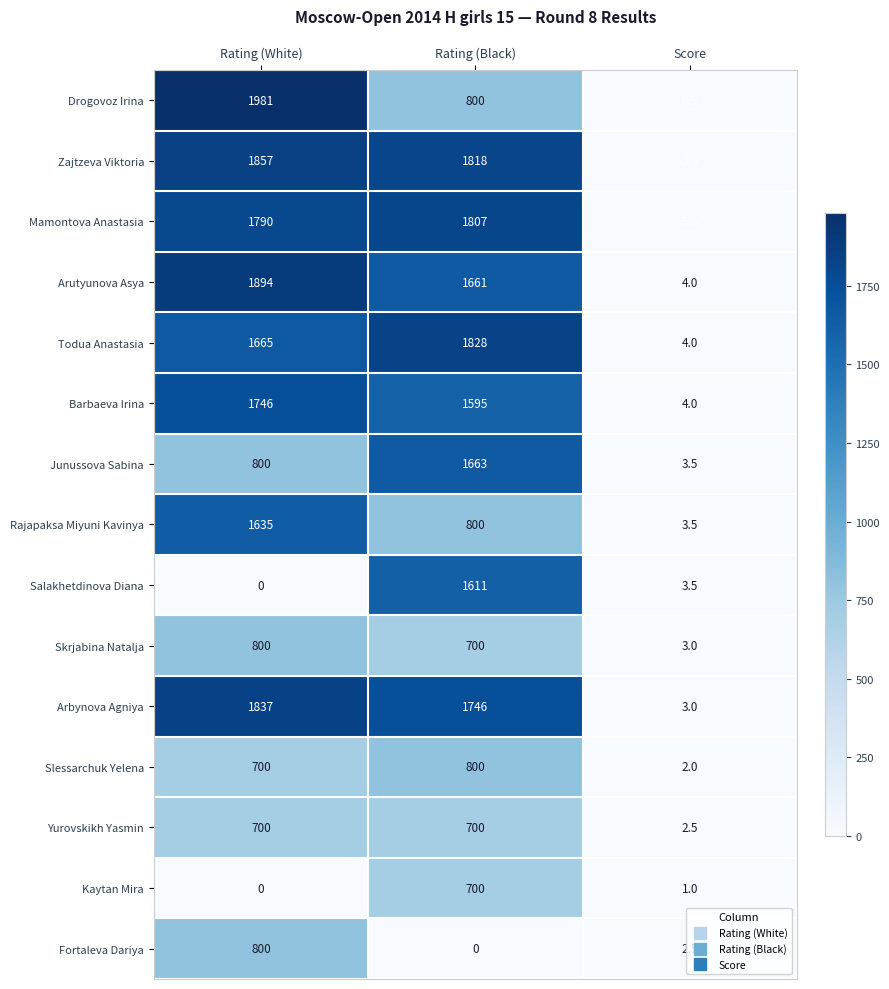

Which series has the widest spread of values?

Drogovoz Irina